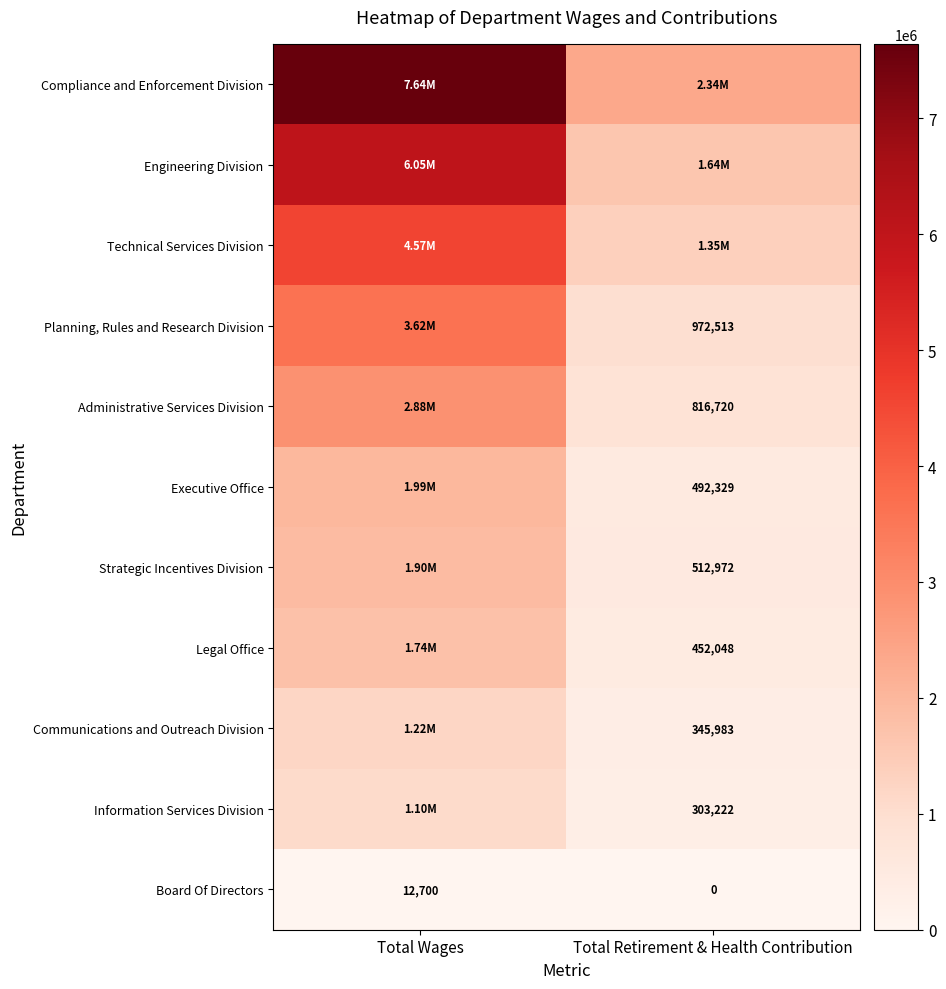

At how many categories does at least one series exceed 5161016?

1